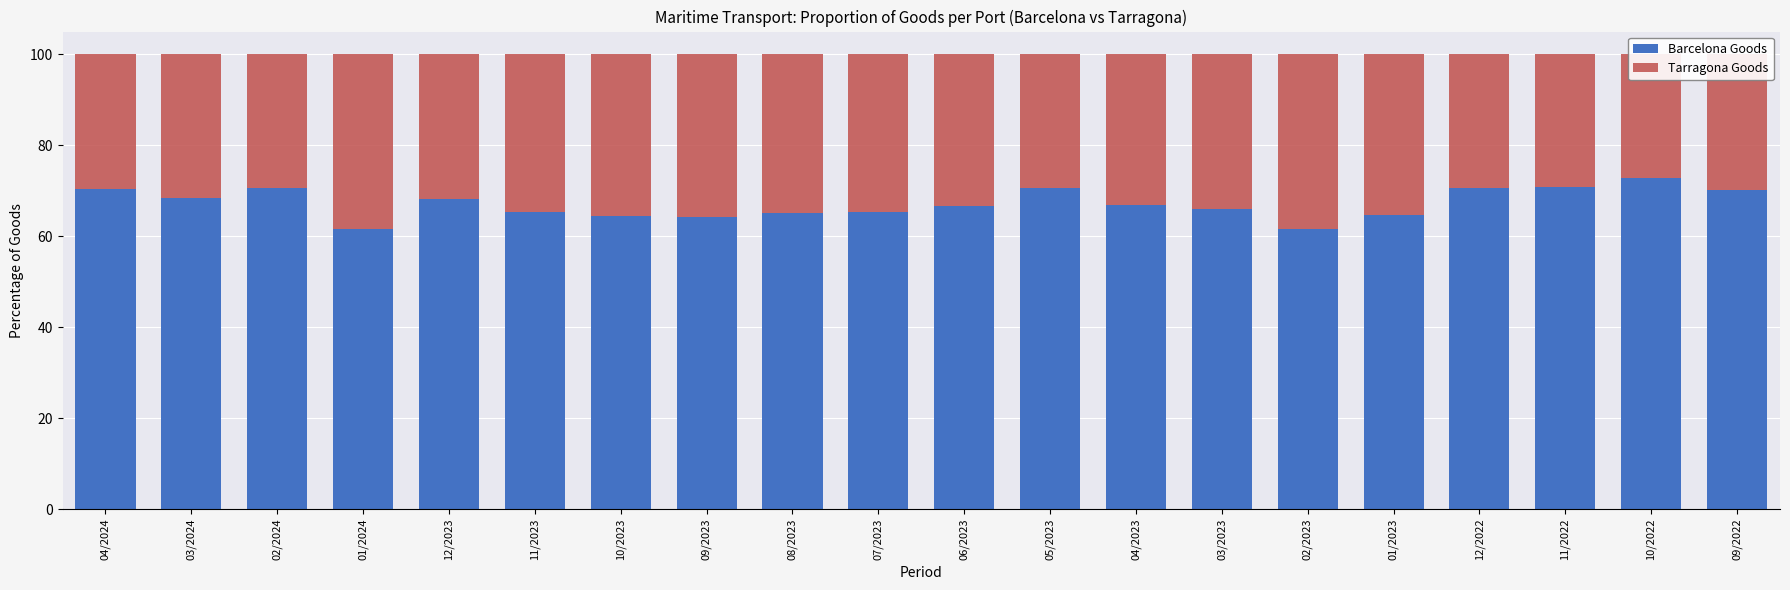

Rank the series by their average value, from highest to lowest.

Barcelona Goods, Tarragona Goods